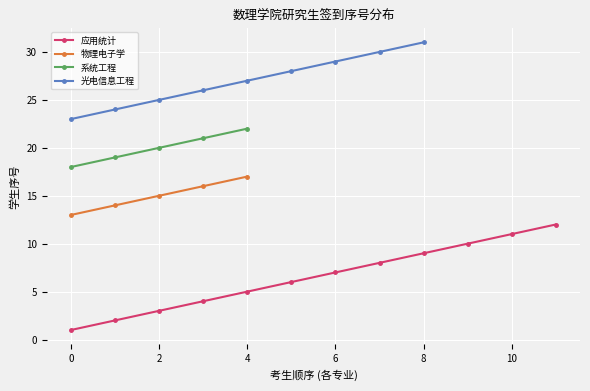

How many distinct data groups are displayed?

4